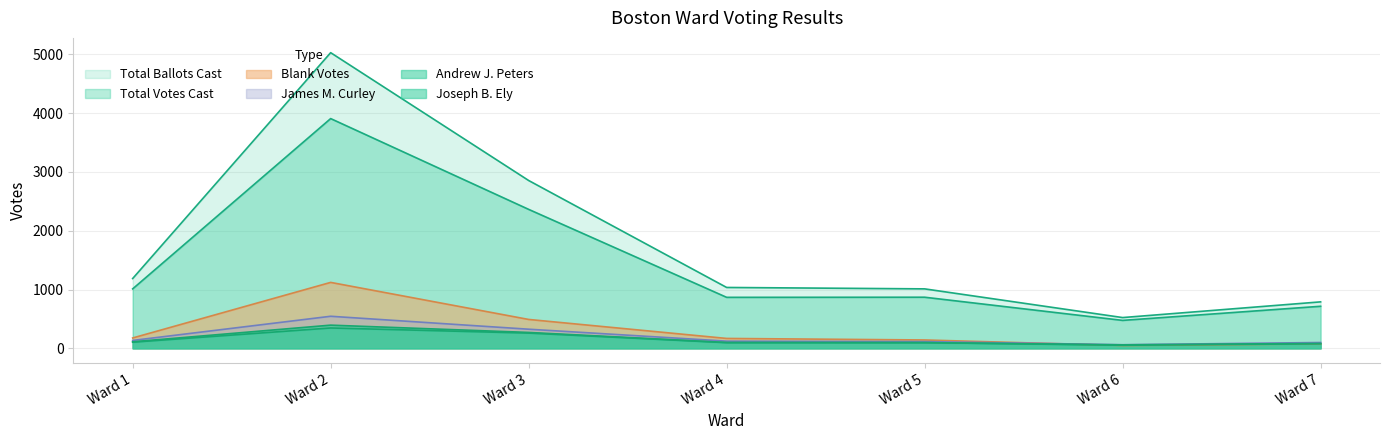

Which series has the widest spread of values?

Total Ballots Cast